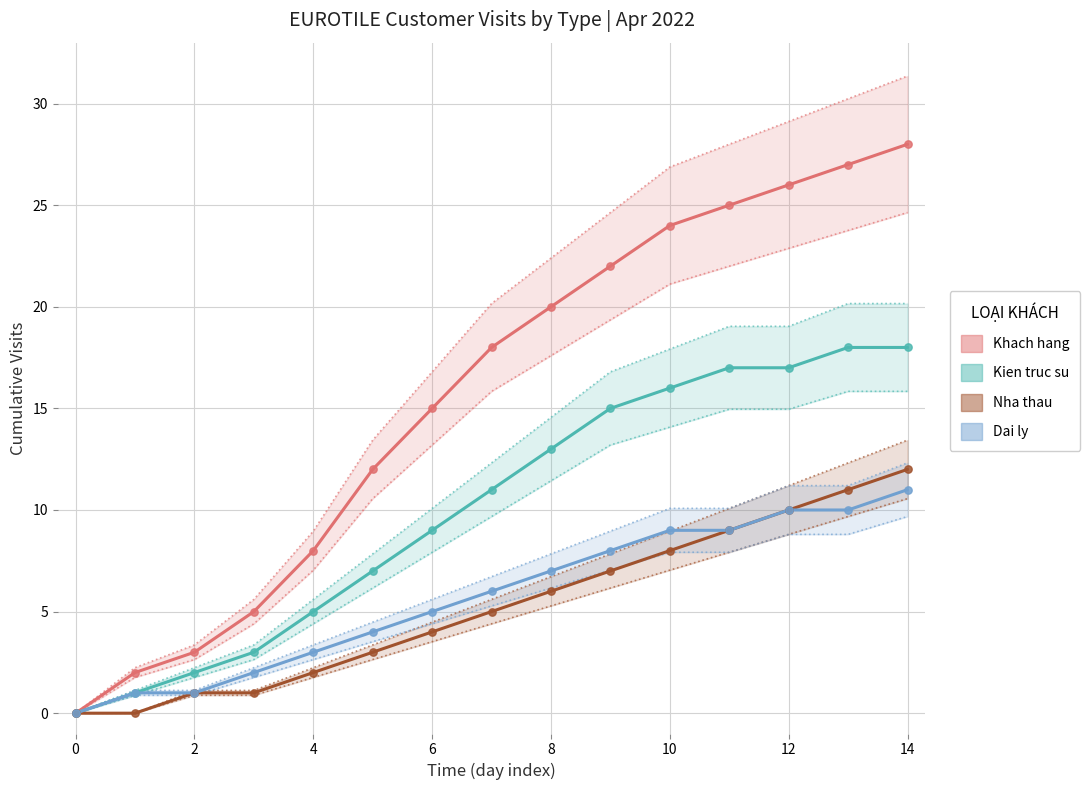

At how many categories does at least one series exceed 27?

1